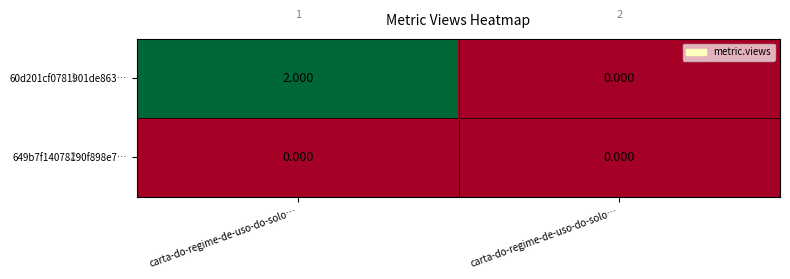

Rank the series by their average value, from highest to lowest.

60d201cf0781901de863…, 649b7f14078190f898e7…